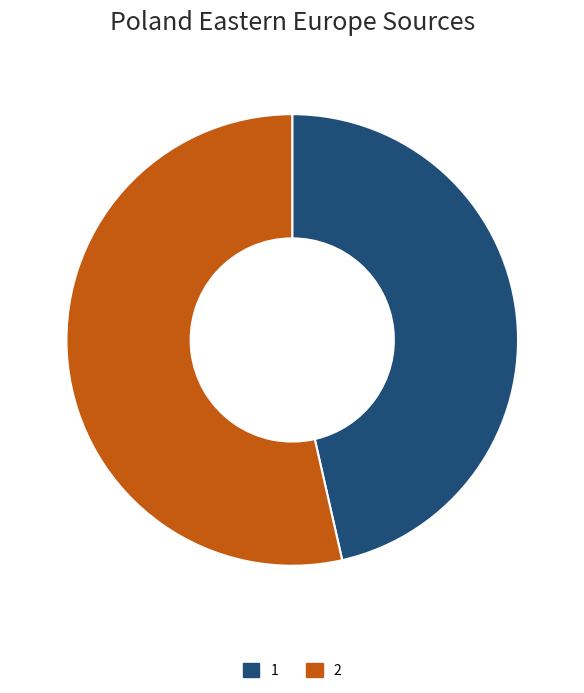

How many segments does this pie chart have?

2